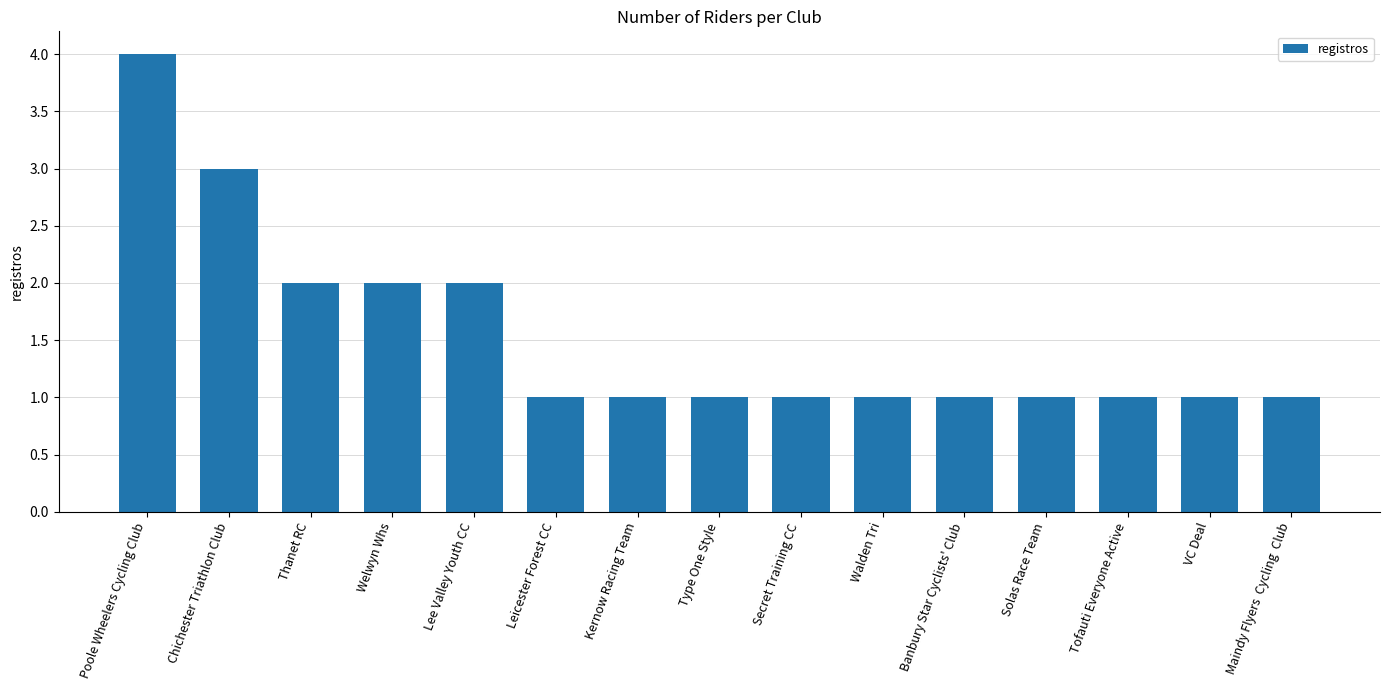

What is the greatest value displayed?

4